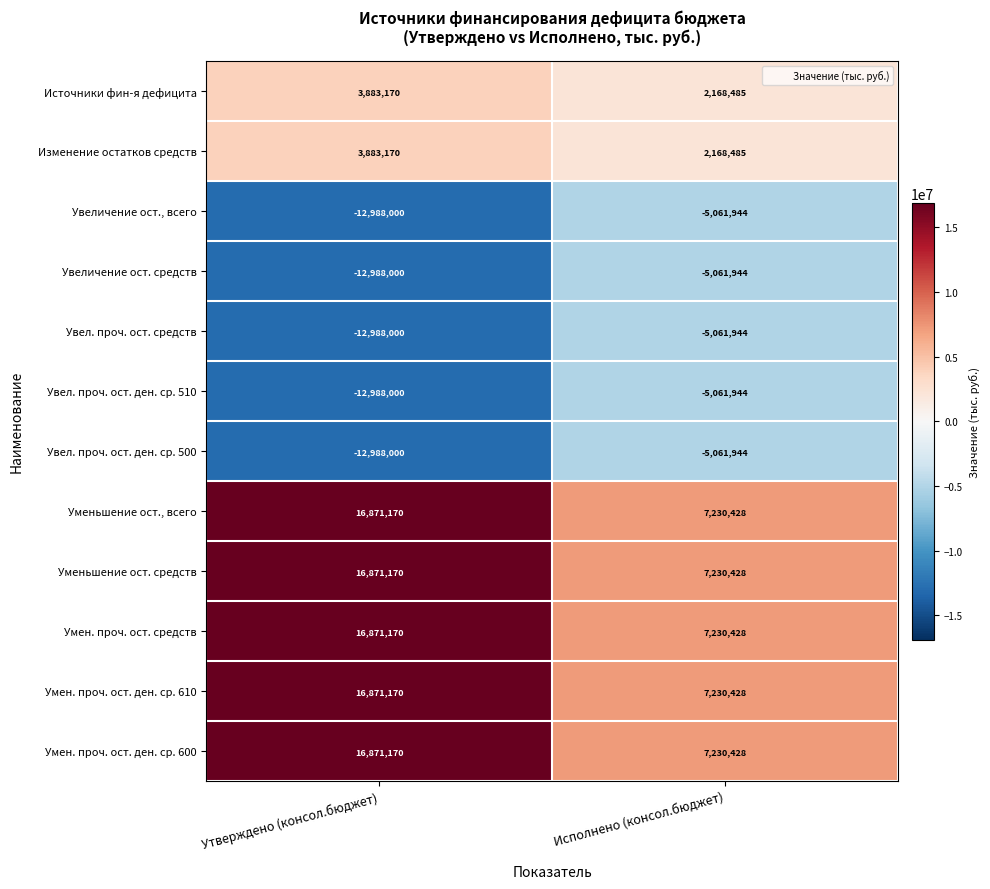

How many data points does each series have?

2